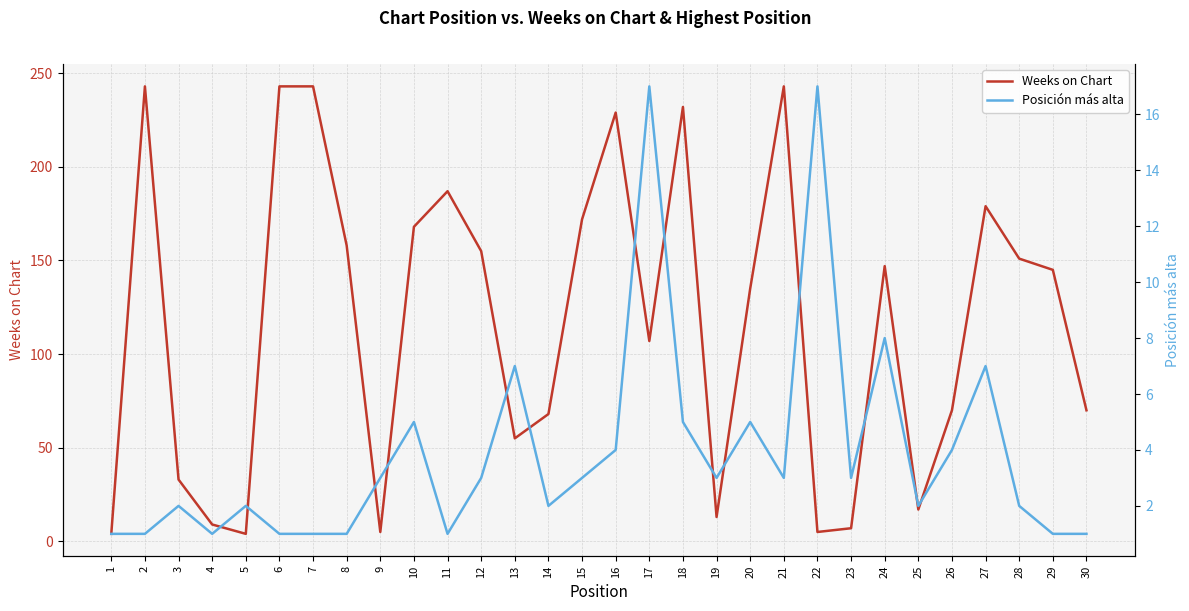

Which series has the largest total across all categories?

Weeks on Chart